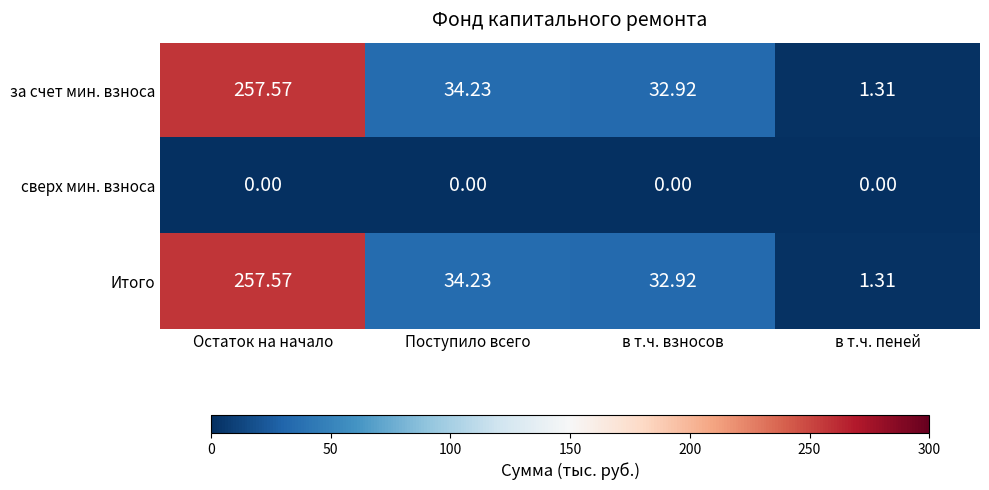

At which label does Итого first exceed 34?

Остаток на начало